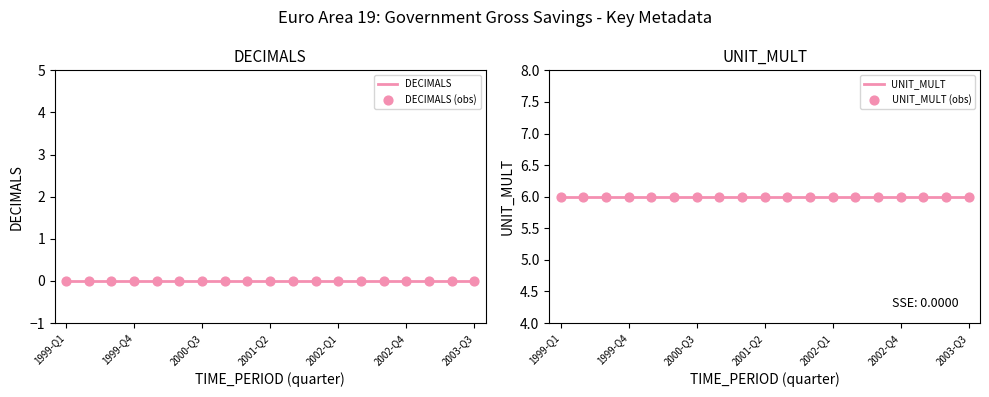

Which series contains the lowest Y value?

DECIMALS